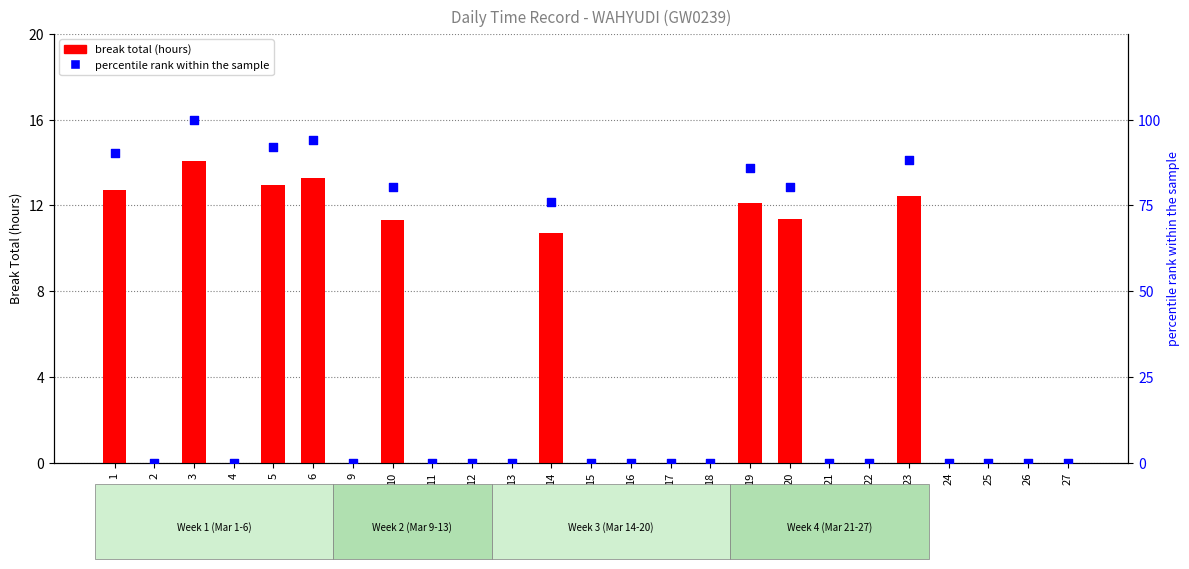

Which series has the largest total across all categories?

percentile rank within the sample